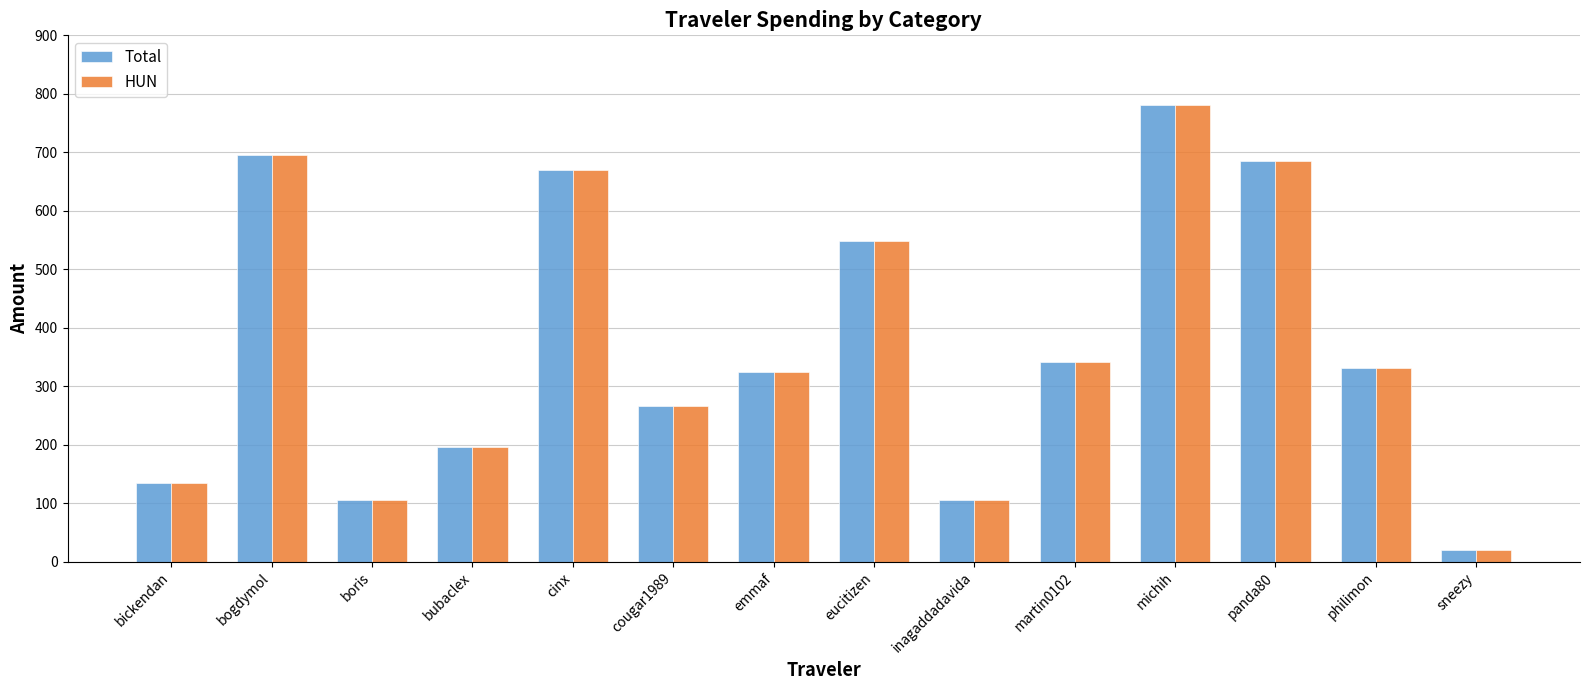

At which label does Total reach its minimum?

sneezy